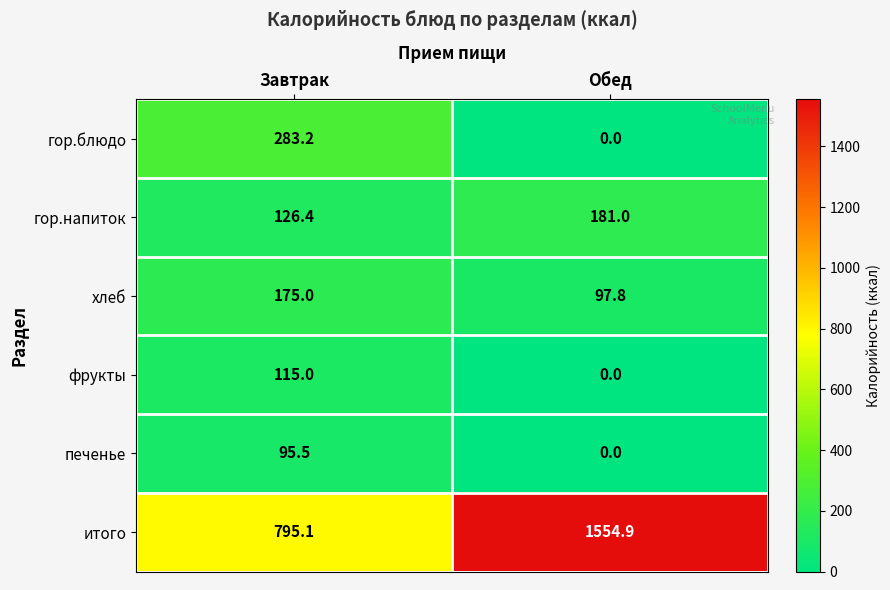

Between Завтрак and Обед, which series saw the biggest shift?

итого